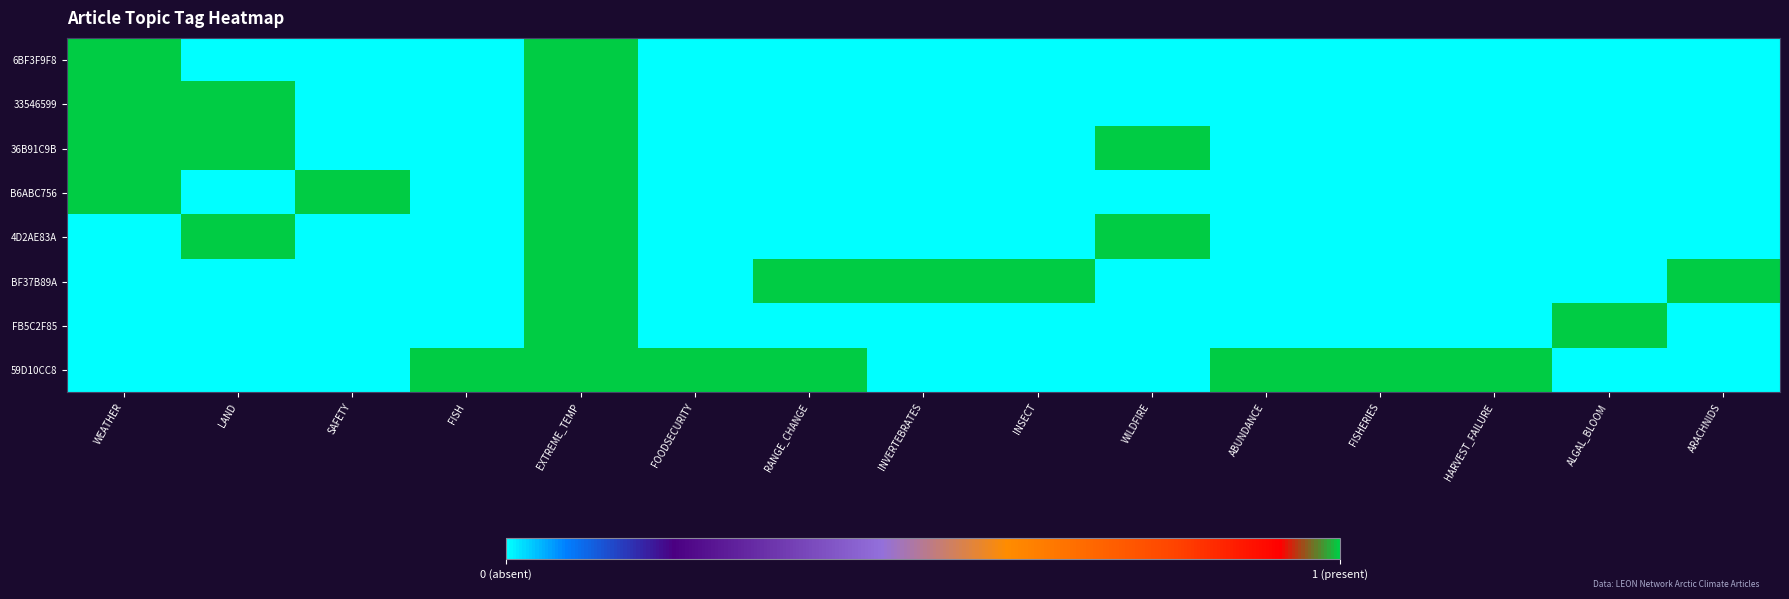

Reading left to right, what are all the values shown in this chart?

6BF3F9F8: WEATHER=1	LAND=0	SAFETY=0	FISH=0	EXTREME_TEMP=1	FOODSECURITY=0	RANGE_CHANGE=0	INVERTEBRATES=0	INSECT=0	WILDFIRE=0	ABUNDANCE=0	FISHERIES=0	HARVEST_FAILURE=0	ALGAL_BLOOM=0	ARACHNIDS=0
33546599: WEATHER=1	LAND=1	SAFETY=0	FISH=0	EXTREME_TEMP=1	FOODSECURITY=0	RANGE_CHANGE=0	INVERTEBRATES=0	INSECT=0	WILDFIRE=0	ABUNDANCE=0	FISHERIES=0	HARVEST_FAILURE=0	ALGAL_BLOOM=0	ARACHNIDS=0
36B91C9B: WEATHER=1	LAND=1	SAFETY=0	FISH=0	EXTREME_TEMP=1	FOODSECURITY=0	RANGE_CHANGE=0	INVERTEBRATES=0	INSECT=0	WILDFIRE=1	ABUNDANCE=0	FISHERIES=0	HARVEST_FAILURE=0	ALGAL_BLOOM=0	ARACHNIDS=0
B6ABC756: WEATHER=1	LAND=0	SAFETY=1	FISH=0	EXTREME_TEMP=1	FOODSECURITY=0	RANGE_CHANGE=0	INVERTEBRATES=0	INSECT=0	WILDFIRE=0	ABUNDANCE=0	FISHERIES=0	HARVEST_FAILURE=0	ALGAL_BLOOM=0	ARACHNIDS=0
4D2AE83A: WEATHER=0	LAND=1	SAFETY=0	FISH=0	EXTREME_TEMP=1	FOODSECURITY=0	RANGE_CHANGE=0	INVERTEBRATES=0	INSECT=0	WILDFIRE=1	ABUNDANCE=0	FISHERIES=0	HARVEST_FAILURE=0	ALGAL_BLOOM=0	ARACHNIDS=0
BF37B89A: WEATHER=0	LAND=0	SAFETY=0	FISH=0	EXTREME_TEMP=1	FOODSECURITY=0	RANGE_CHANGE=1	INVERTEBRATES=1	INSECT=1	WILDFIRE=0	ABUNDANCE=0	FISHERIES=0	HARVEST_FAILURE=0	ALGAL_BLOOM=0	ARACHNIDS=1
FB5C2F85: WEATHER=0	LAND=0	SAFETY=0	FISH=0	EXTREME_TEMP=1	FOODSECURITY=0	RANGE_CHANGE=0	INVERTEBRATES=0	INSECT=0	WILDFIRE=0	ABUNDANCE=0	FISHERIES=0	HARVEST_FAILURE=0	ALGAL_BLOOM=1	ARACHNIDS=0
59D10CC8: WEATHER=0	LAND=0	SAFETY=0	FISH=1	EXTREME_TEMP=1	FOODSECURITY=1	RANGE_CHANGE=1	INVERTEBRATES=0	INSECT=0	WILDFIRE=0	ABUNDANCE=1	FISHERIES=1	HARVEST_FAILURE=1	ALGAL_BLOOM=0	ARACHNIDS=0